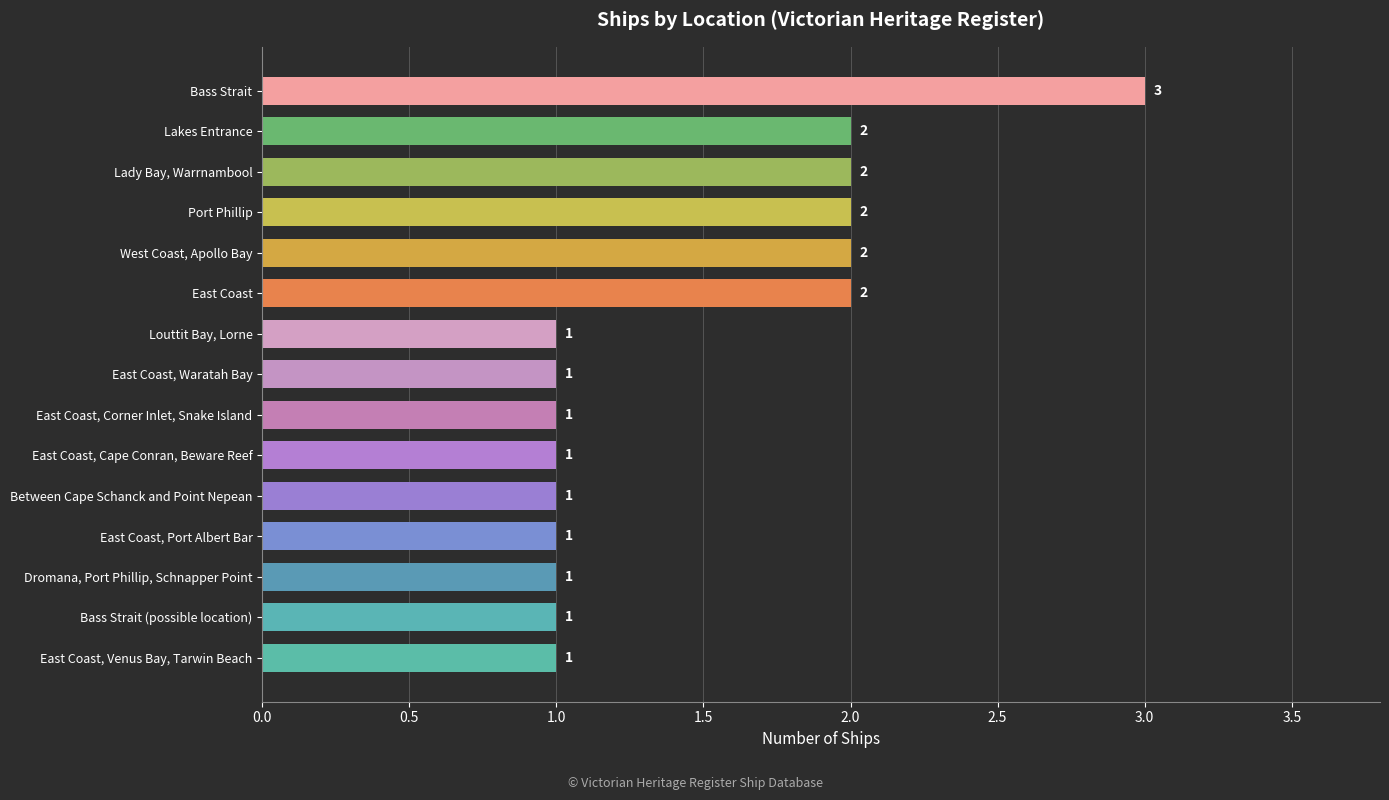

How many values are between 1 and 2?

14